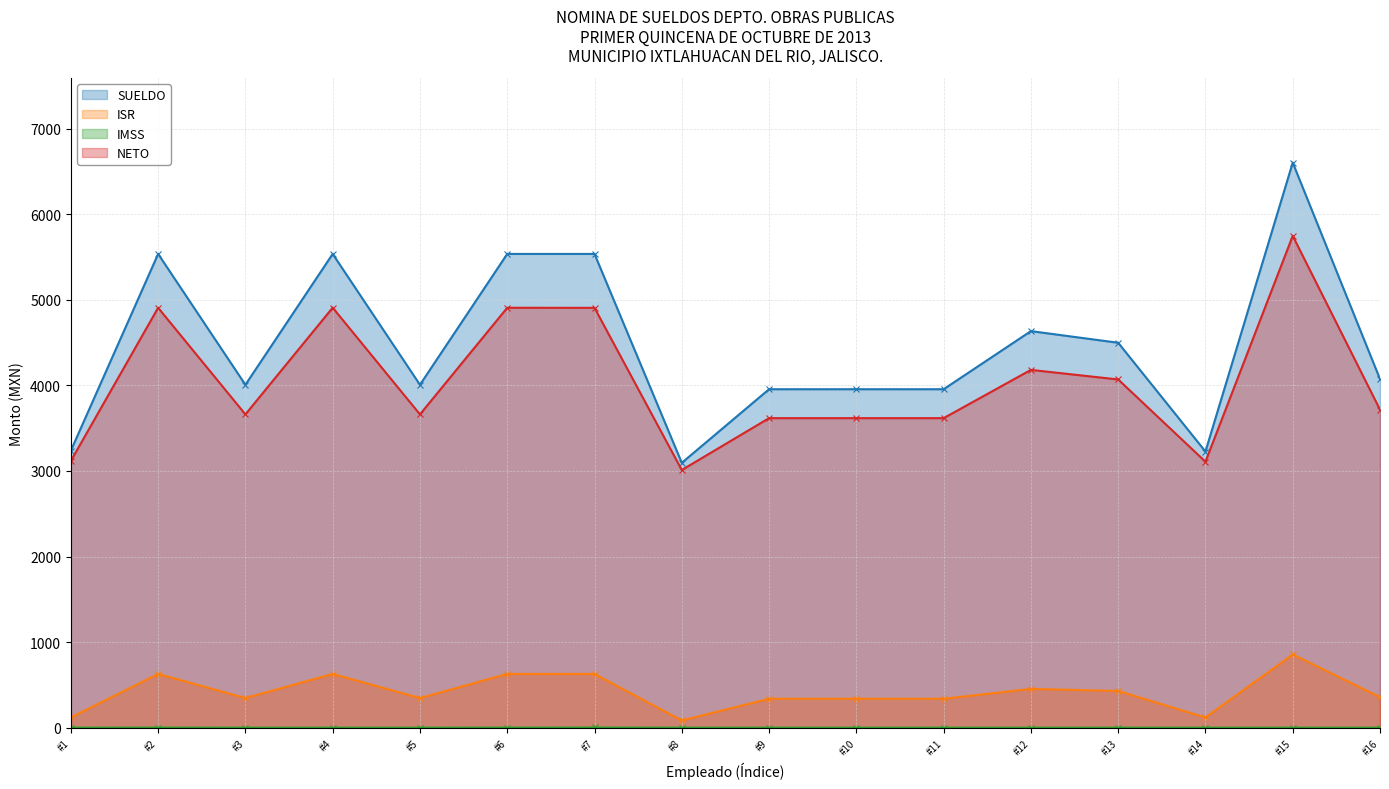

Which series changed the most between #7 and #15?

SUELDO